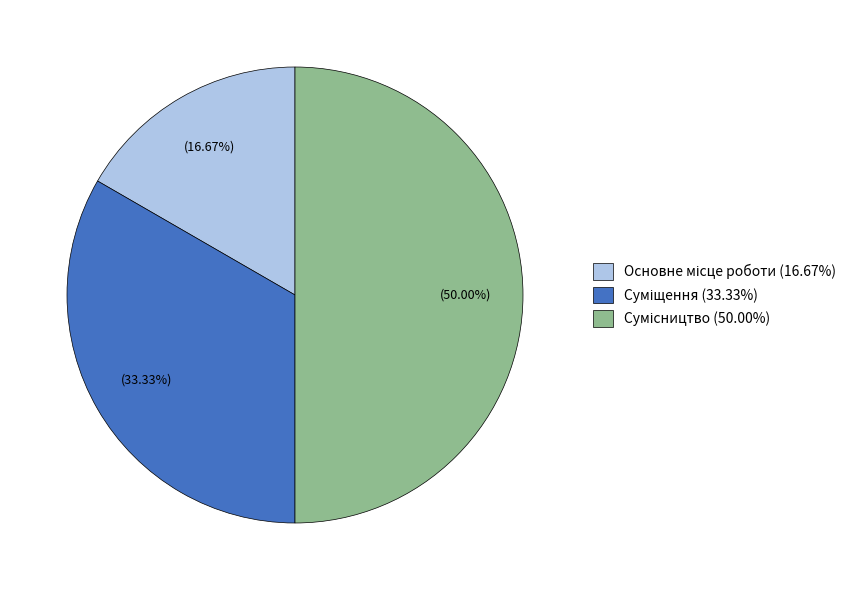

To the nearest percent, what portion does Суміщення represent?

33%